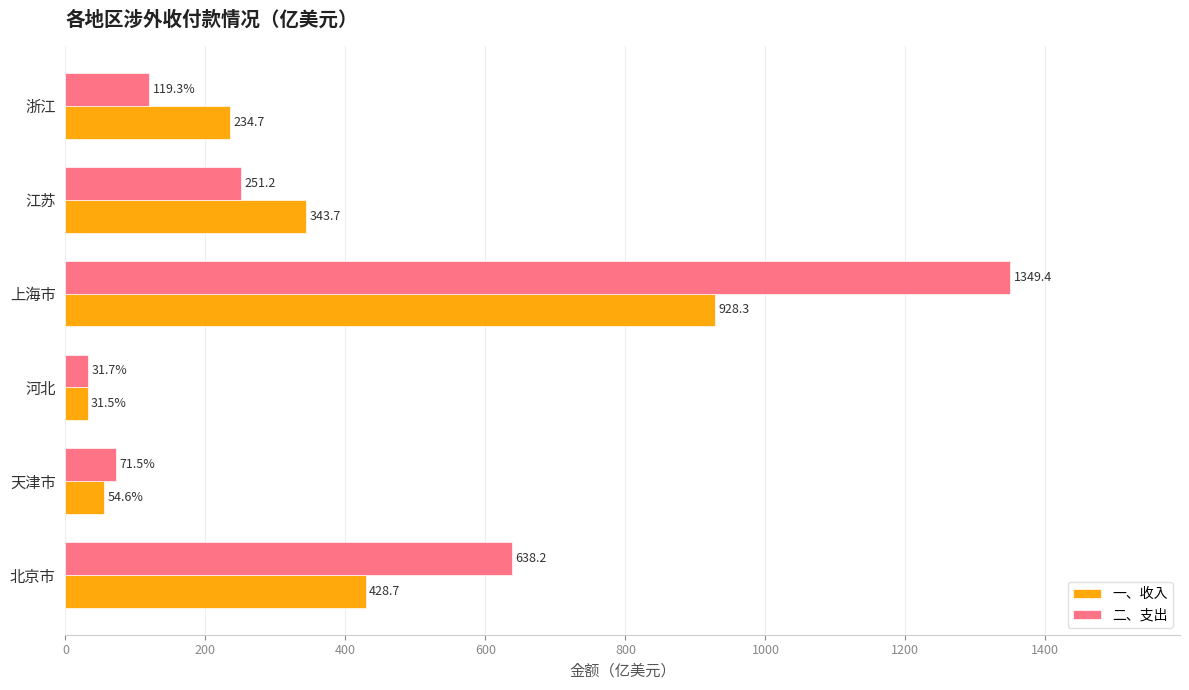

True or false: 一、收入 has a value of 54.6 at 天津市.

True